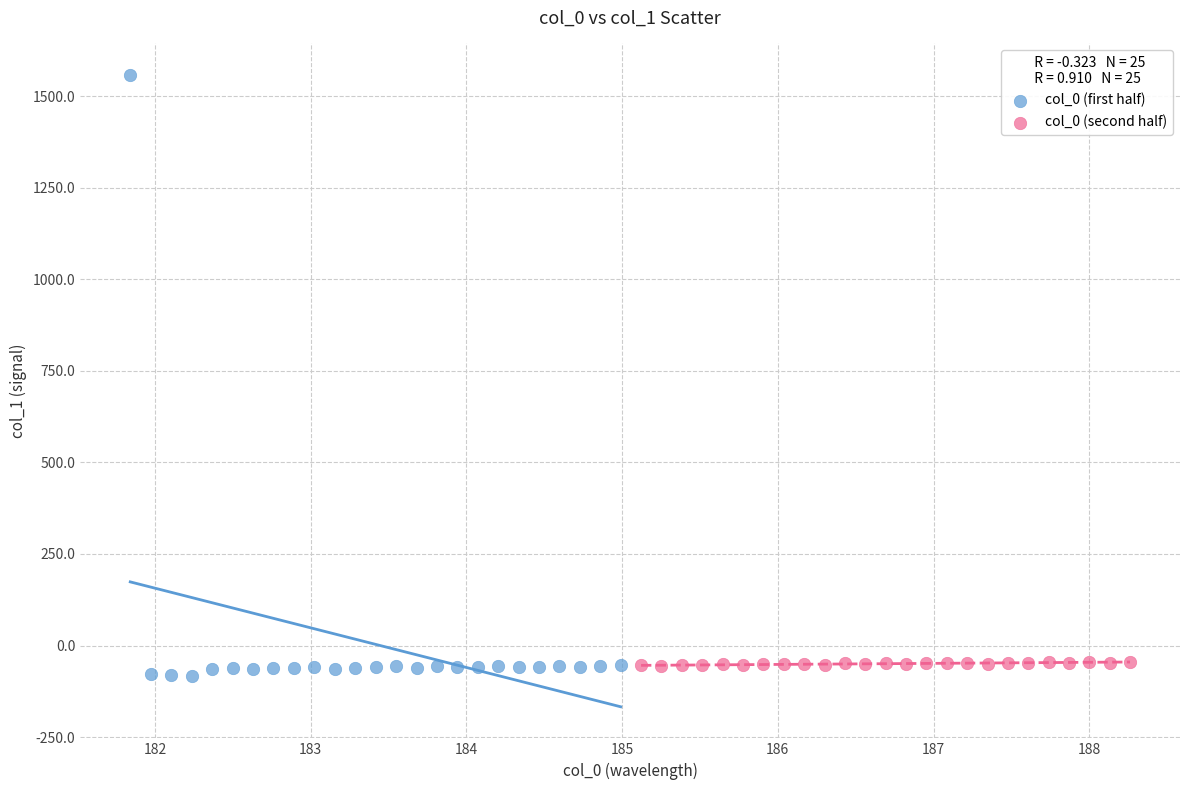

Which series has the widest spread of Y values?

col_0 (first half)